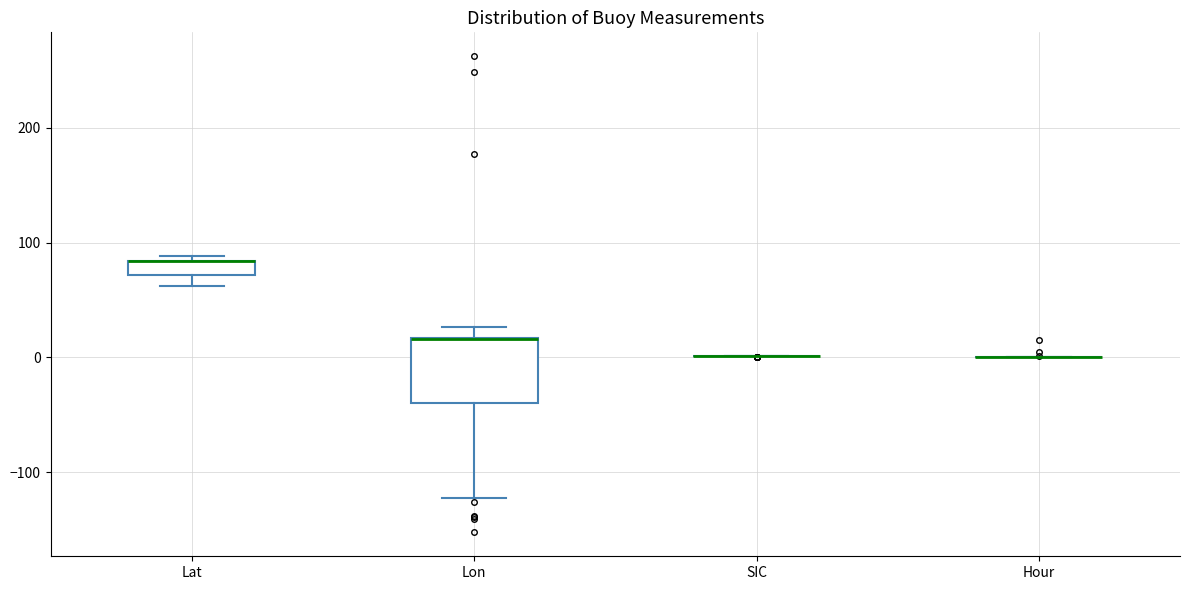

Comparing the boxes themselves (not the whiskers), which one is the tallest?

Lon